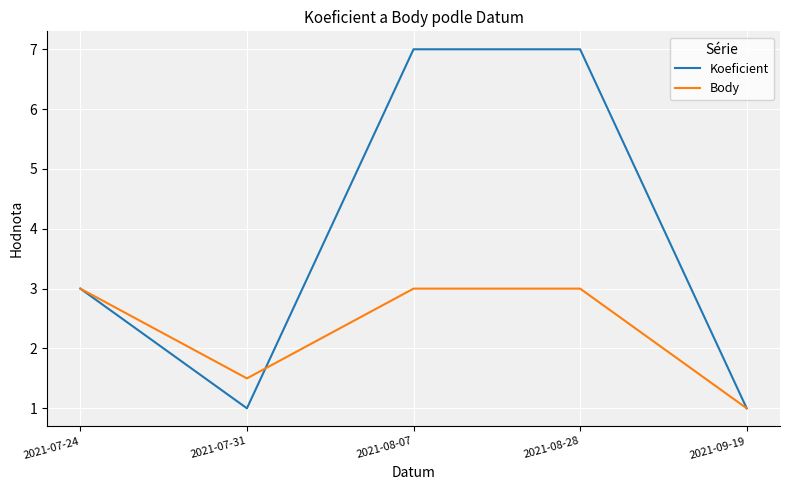

Is this an area chart (filled region under the line)?

No